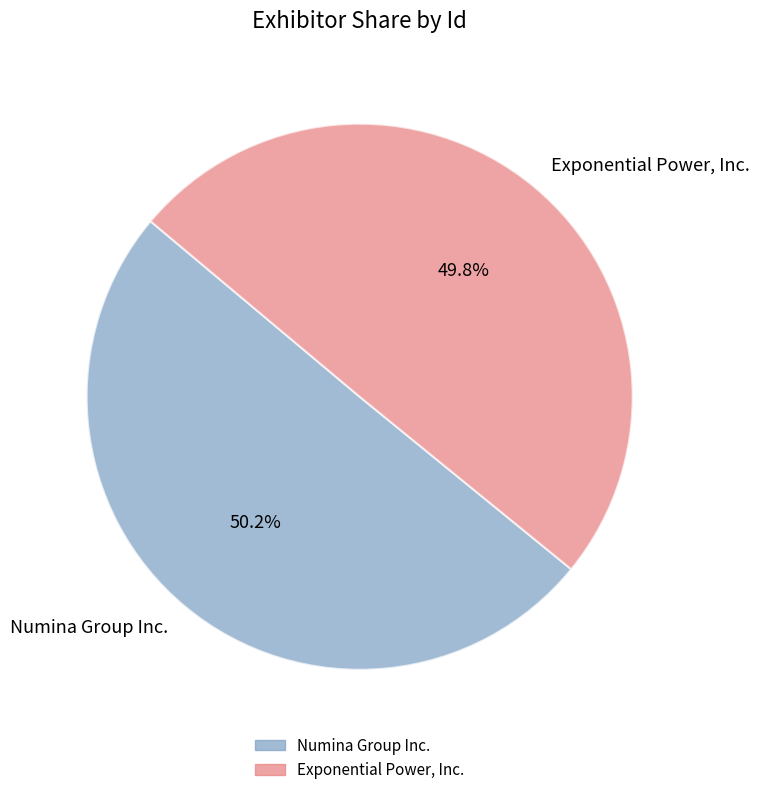

Is it true that Numina Group Inc. is 50% of the pie?

True